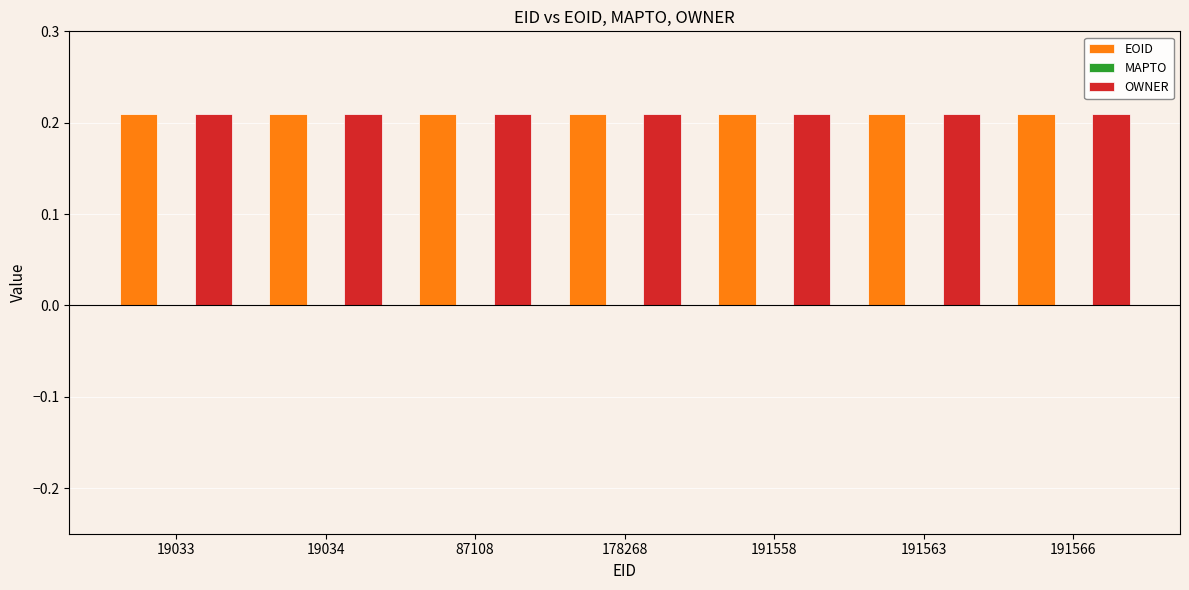

What is the sum of the EOID values at 19033 and 191558?

0.4